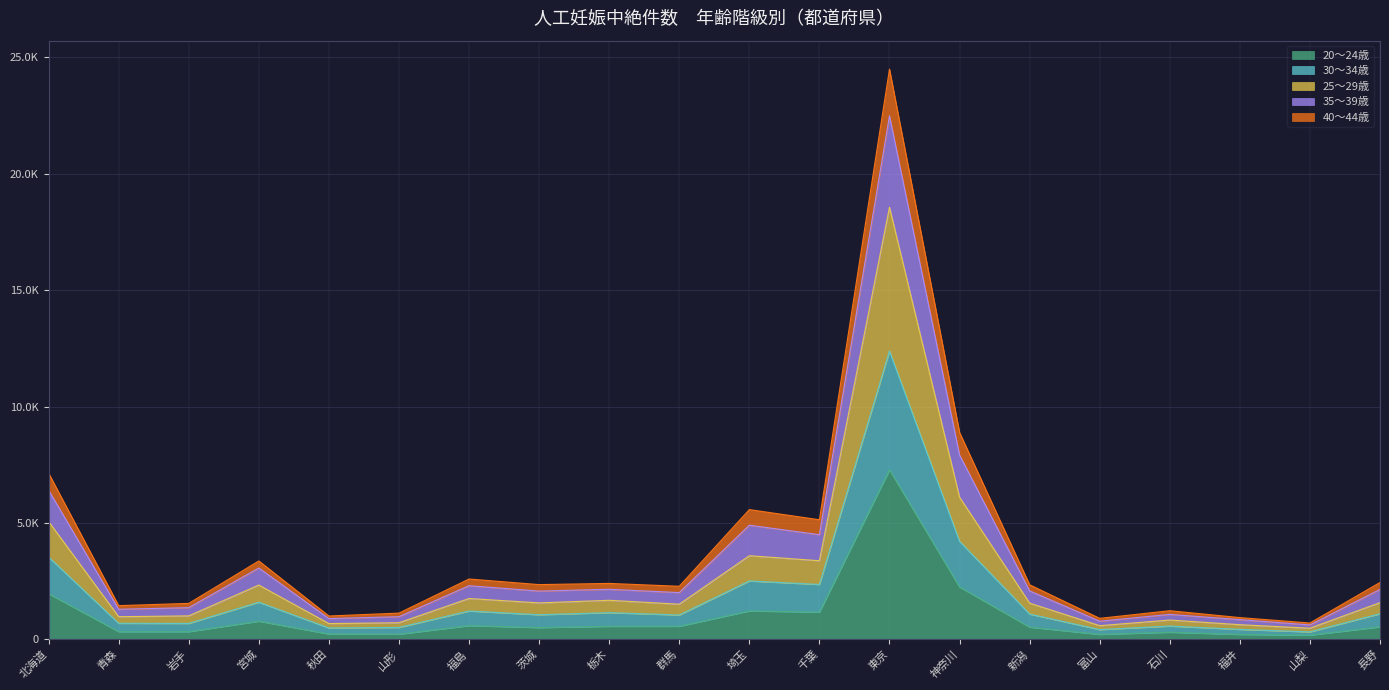

The 40～44歳 series shows 6041 at 北海道. True or false?

False